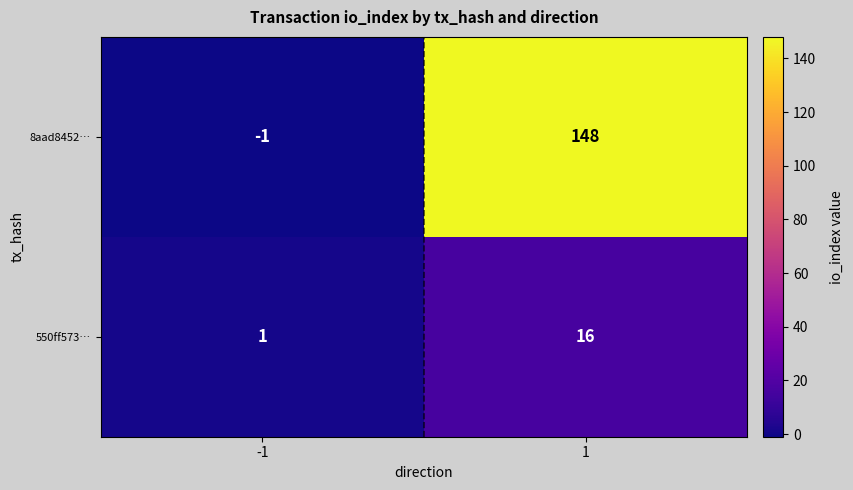

How many categories are shown in the chart?

2